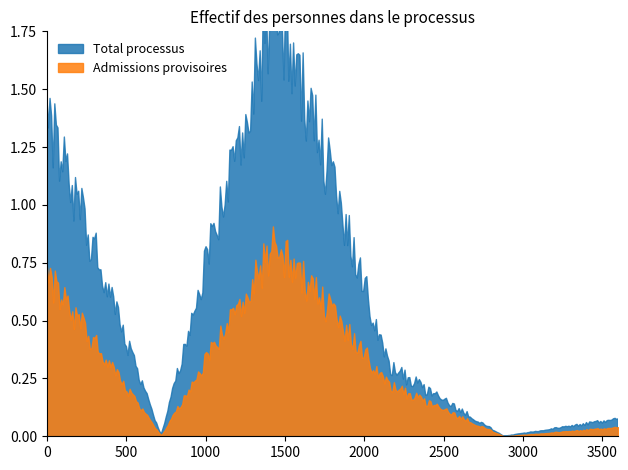

The value of Admissions provisoires at Afrique is 21715. True or false?

False